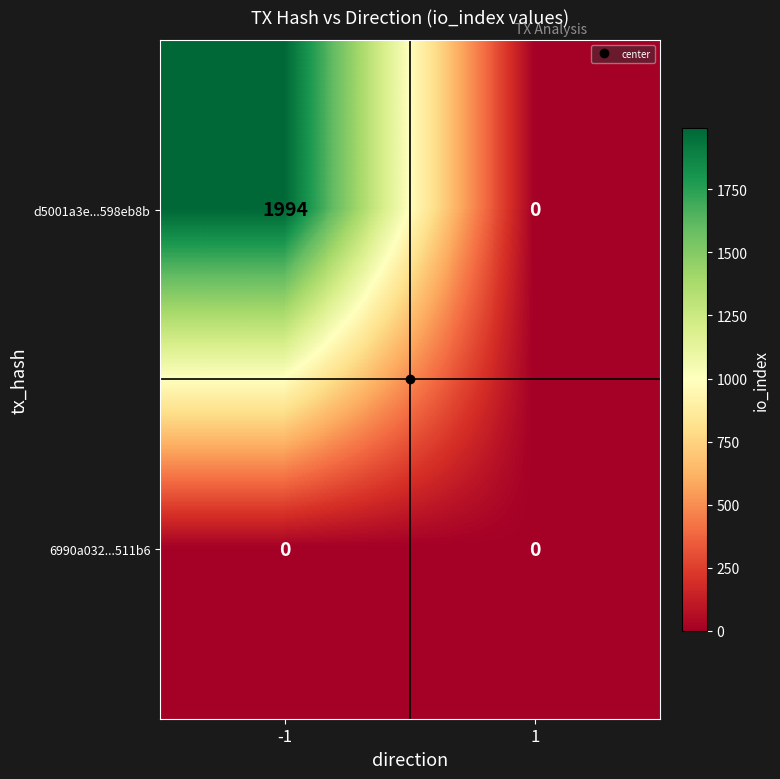

Rank the series by their average value, from lowest to highest.

6990a032...511b6, d5001a3e...598eb8b